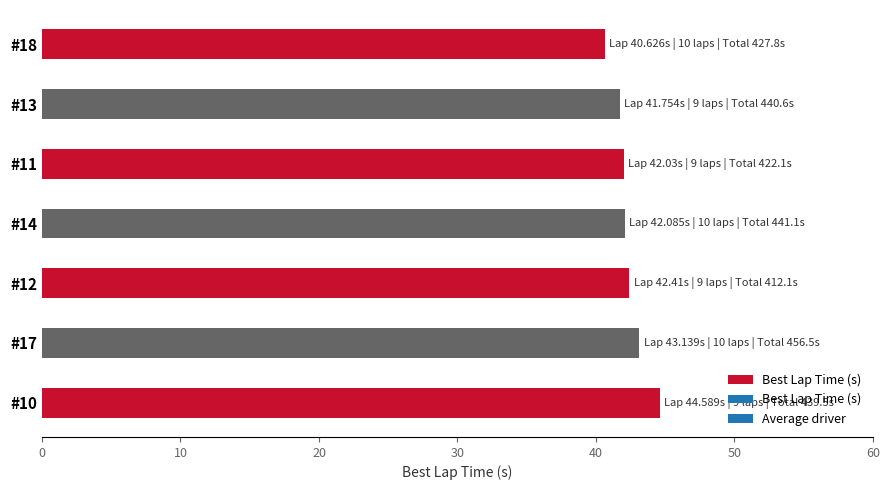

What is the sum of the values at #18 and #13?

82.4